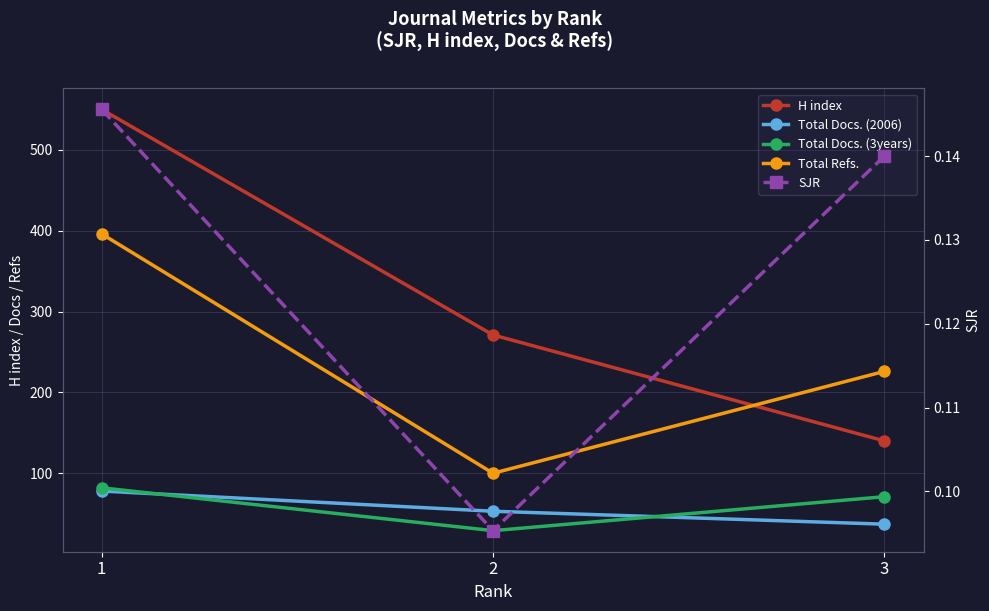

How many data points in Total Refs. are above 226?

1